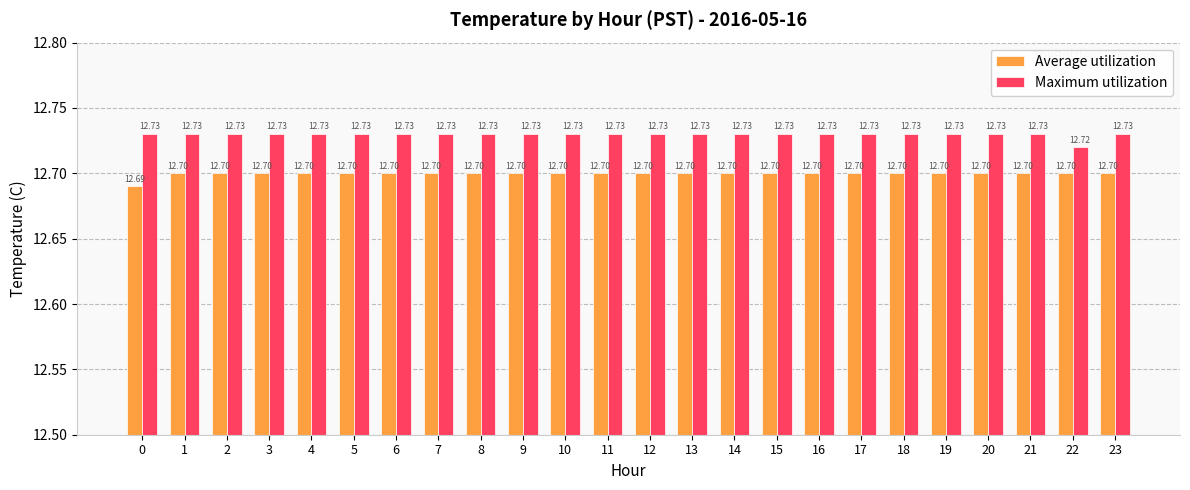

Count the Average utilization values in the range 12 to 13.

24